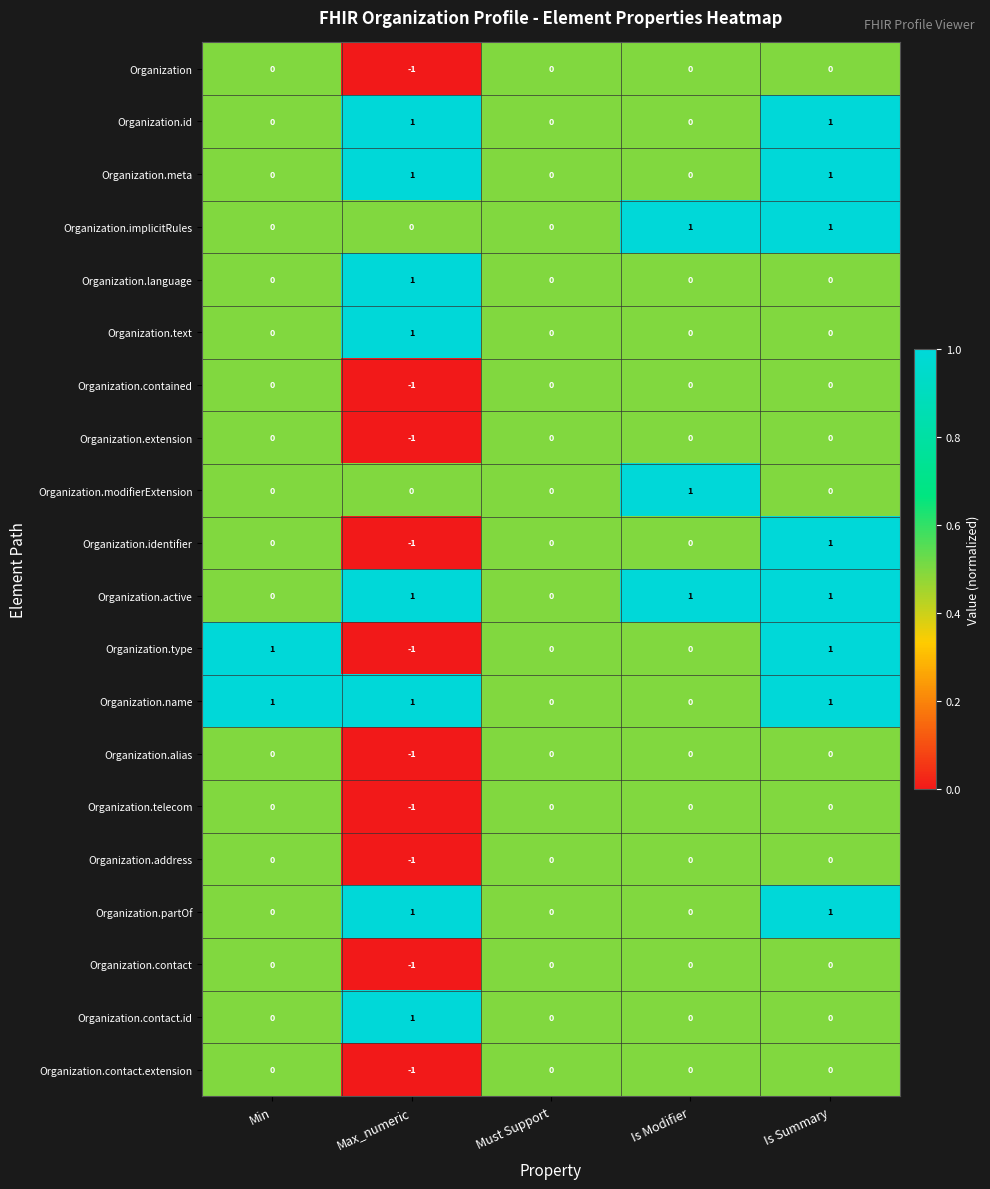

At which category does the chart reach its minimum across all series?

Max_numeric